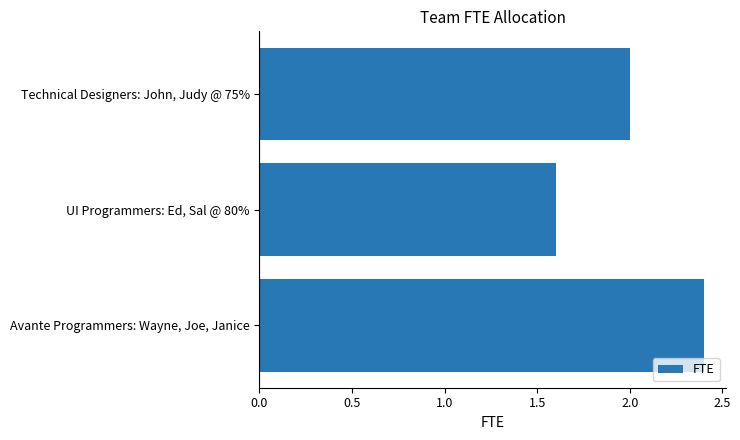

What is the average value?

2.0